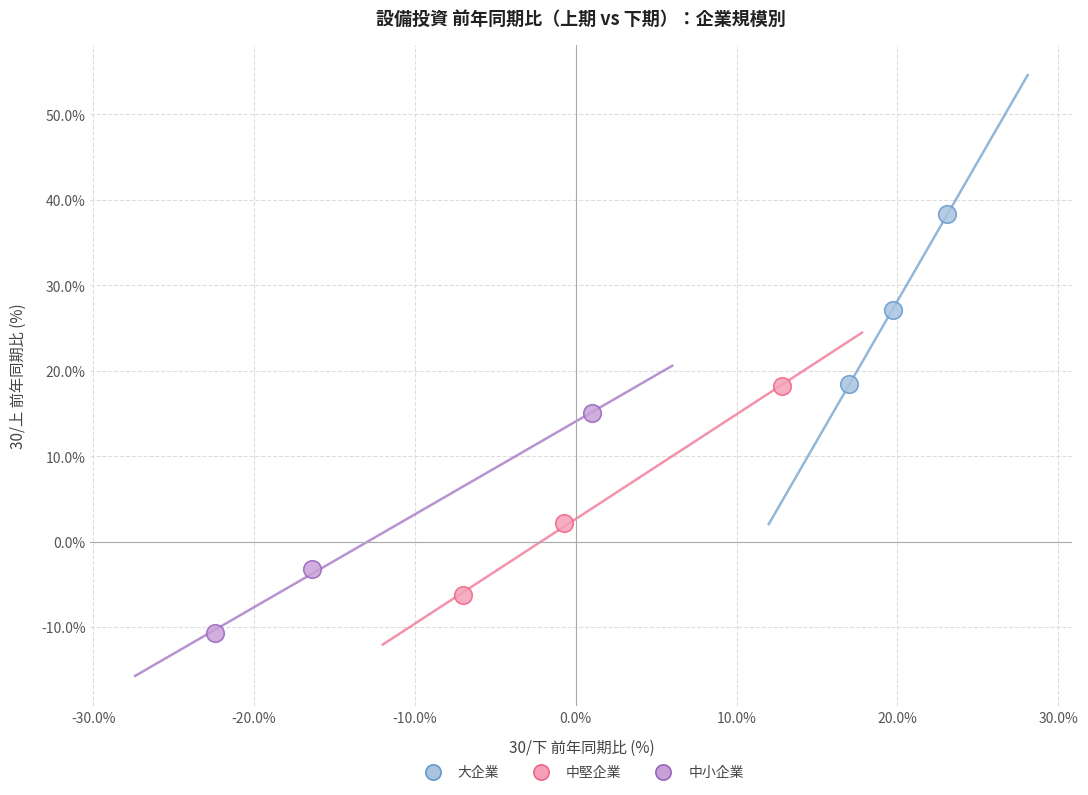

Which series contains the lowest Y value?

中小企業